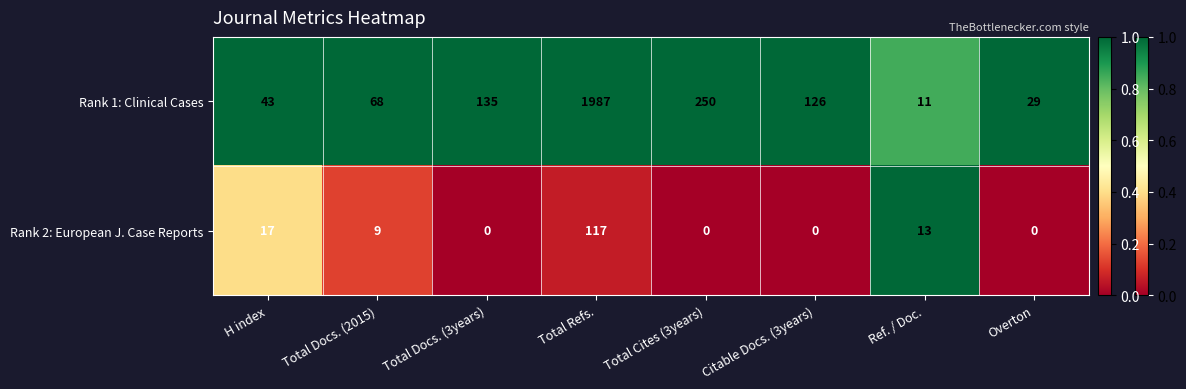

Which category has the highest value across all series?

Total Refs.